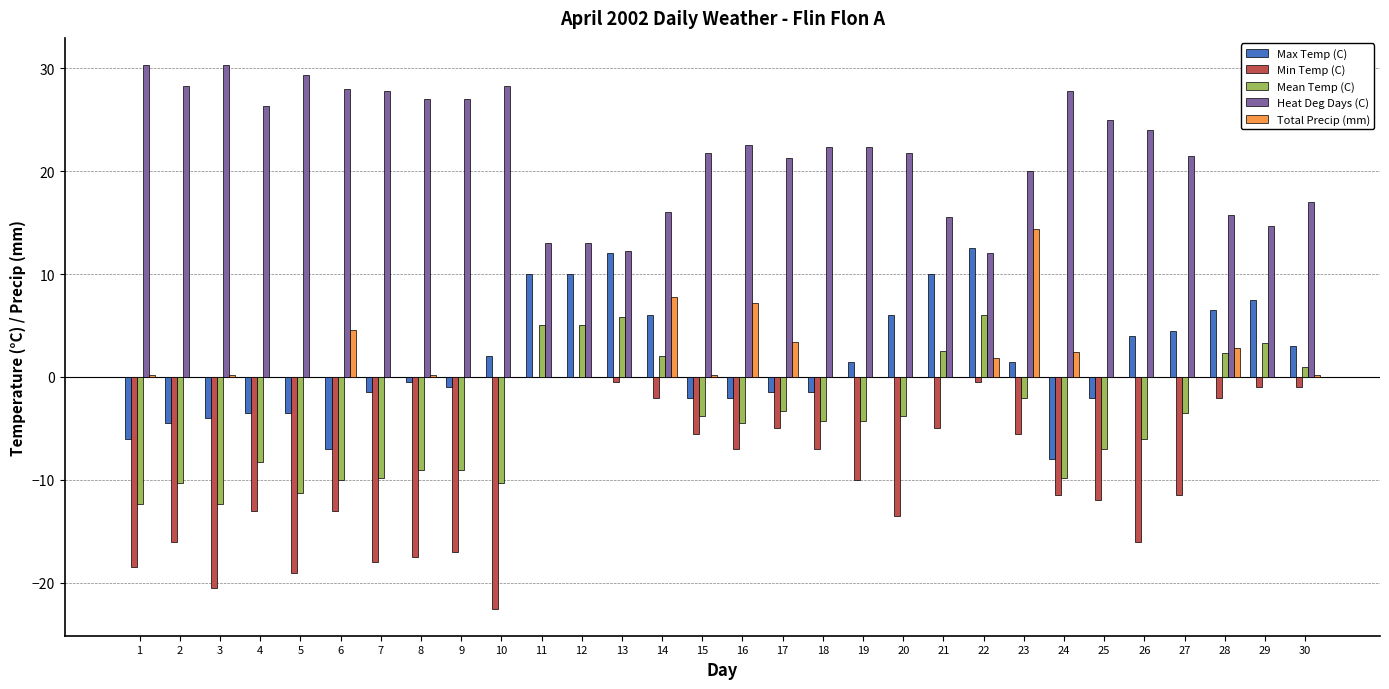

What value does the Mean Temp (C) series have at 2?

-10.3